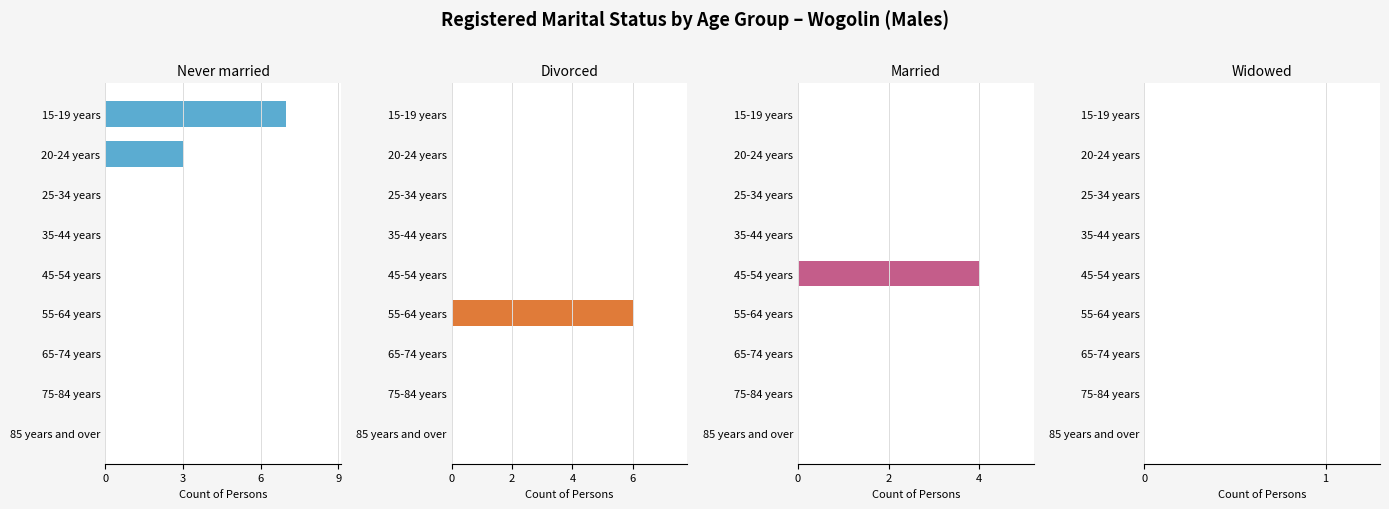

The Never married series shows -2.9 at 55-64 years. True or false?

False